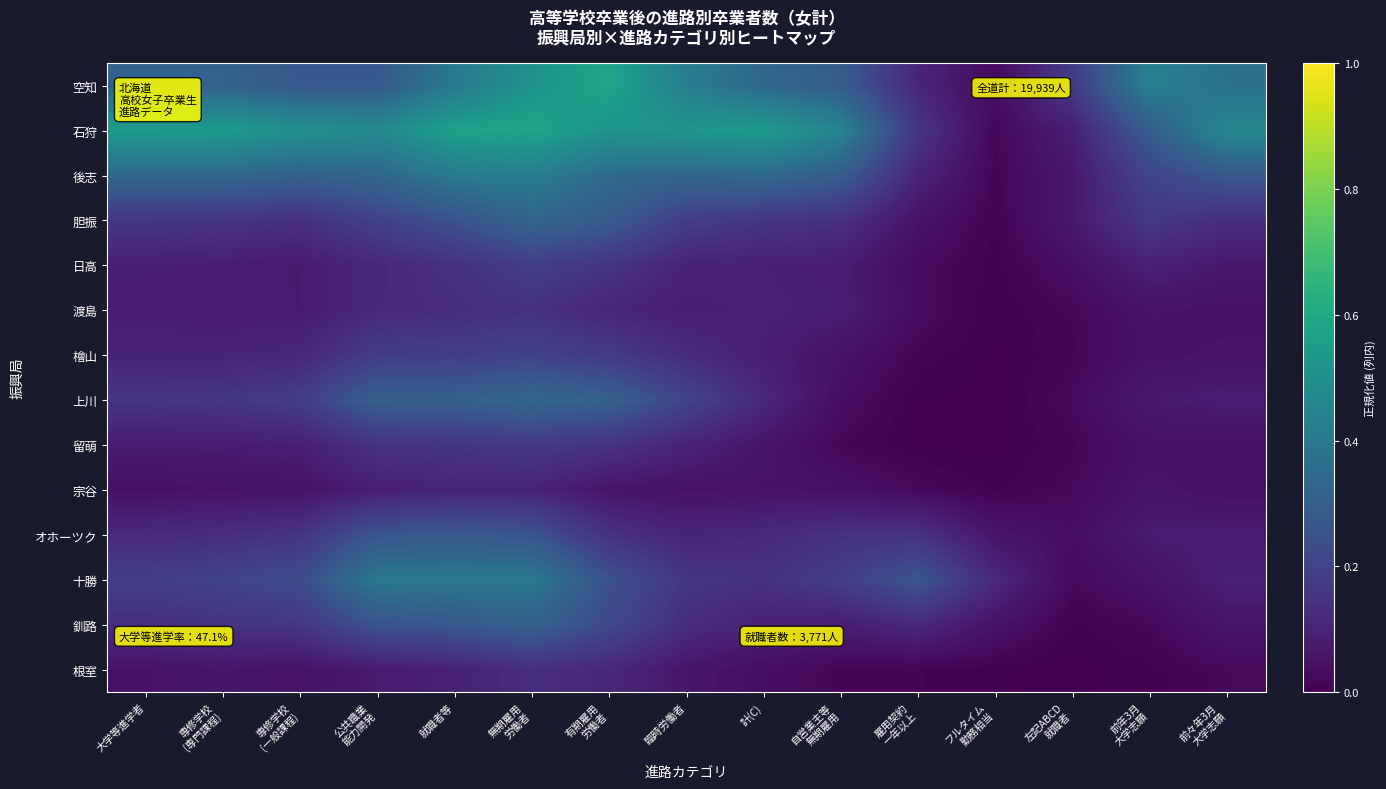

Rank the series by their maximum value, from highest to lowest.

空知, 石狩, 後志, 十勝, 上川, 胆振, 釧路, オホーツク, 檜山, 日高, 留萌, 渡島, 根室, 宗谷